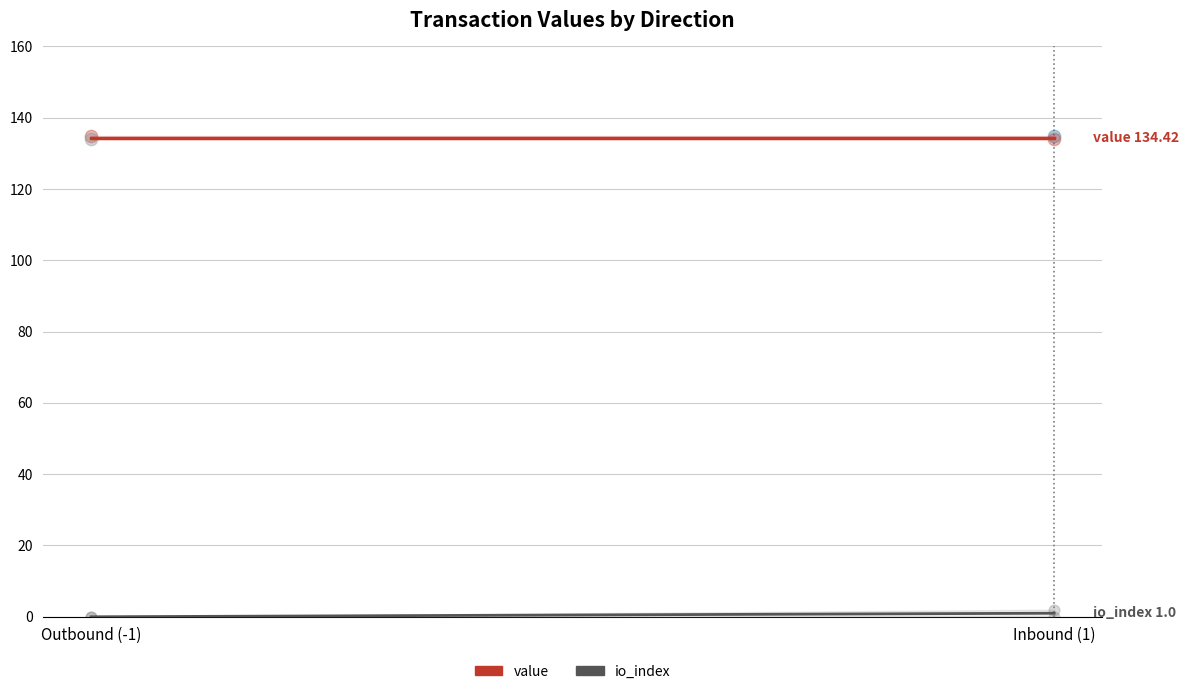

Is the value of value at Inbound (1) greater than the value of io_index at Inbound (1)?

Yes